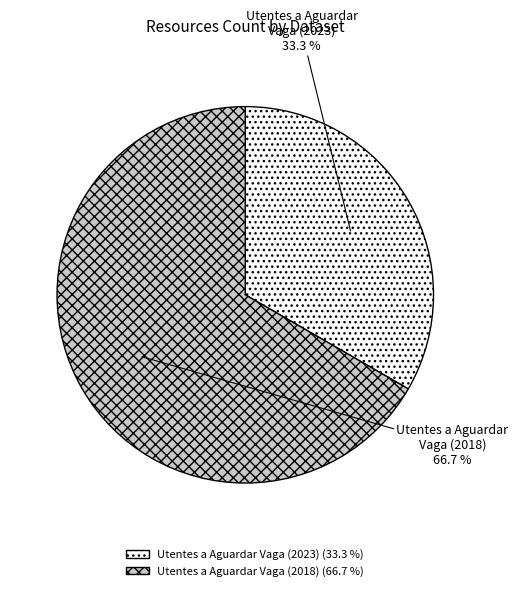

How many segments does this pie chart have?

2